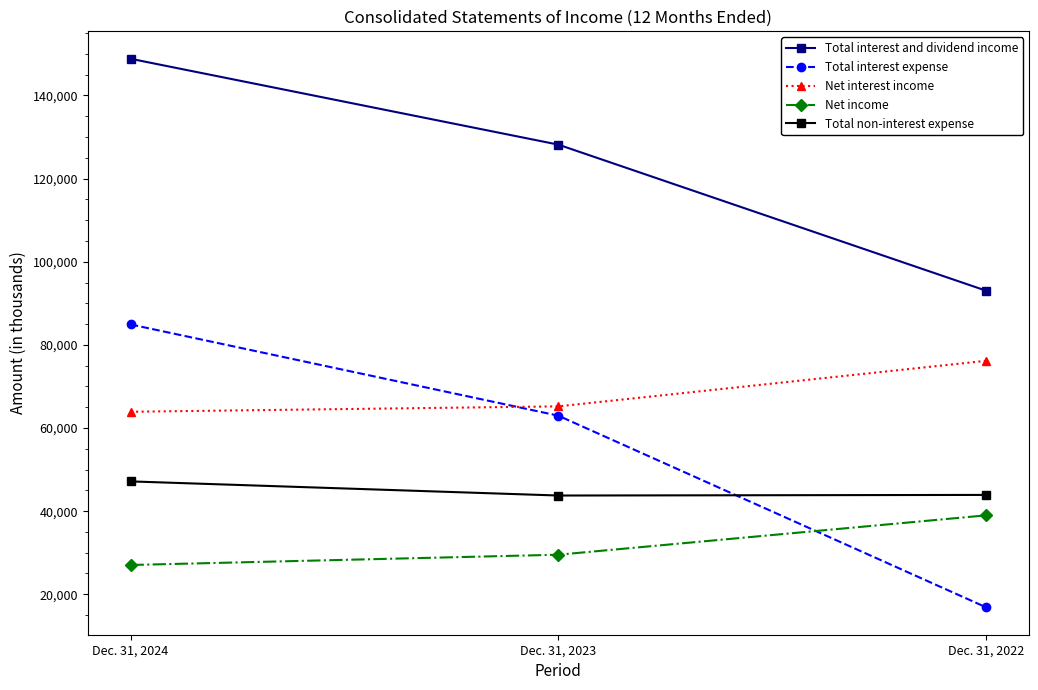

Rank the categories by Net interest income value from highest to lowest.

Dec. 31, 2022, Dec. 31, 2023, Dec. 31, 2024